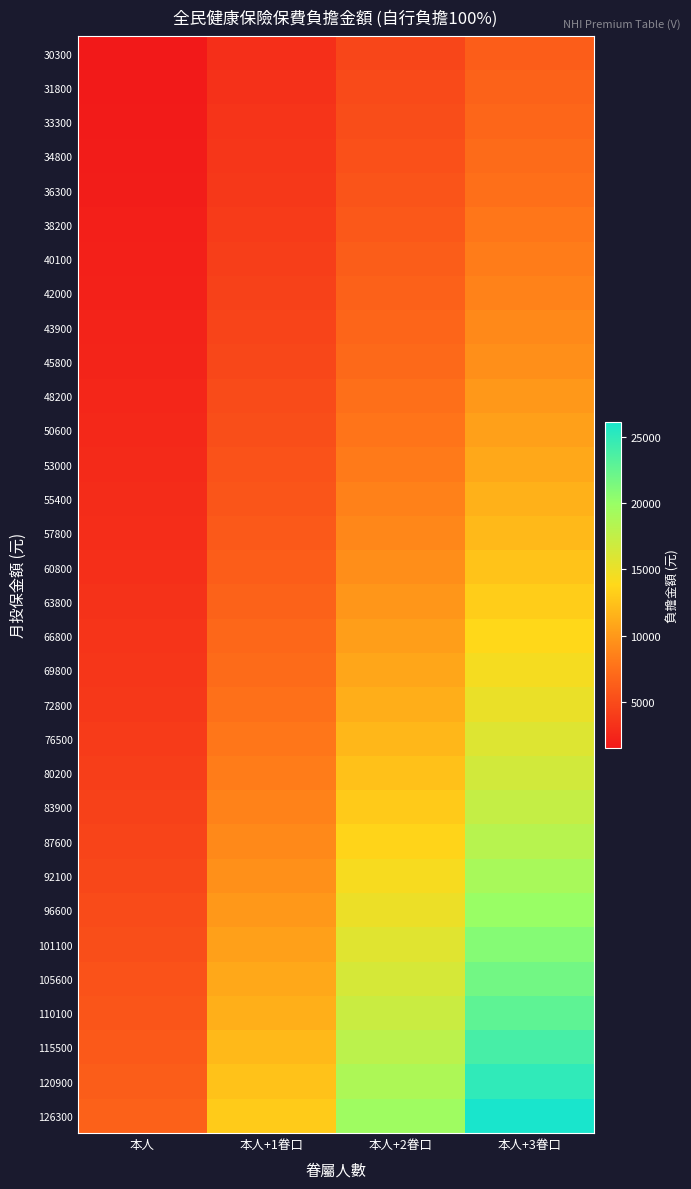

Between 本人+2眷口 and 本人, which is larger?

本人+2眷口